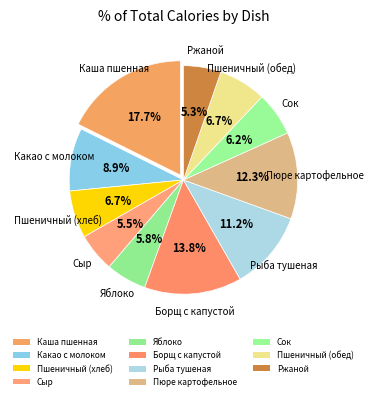

What portion of the pie excludes Пшеничный (хлеб)?

93.3%